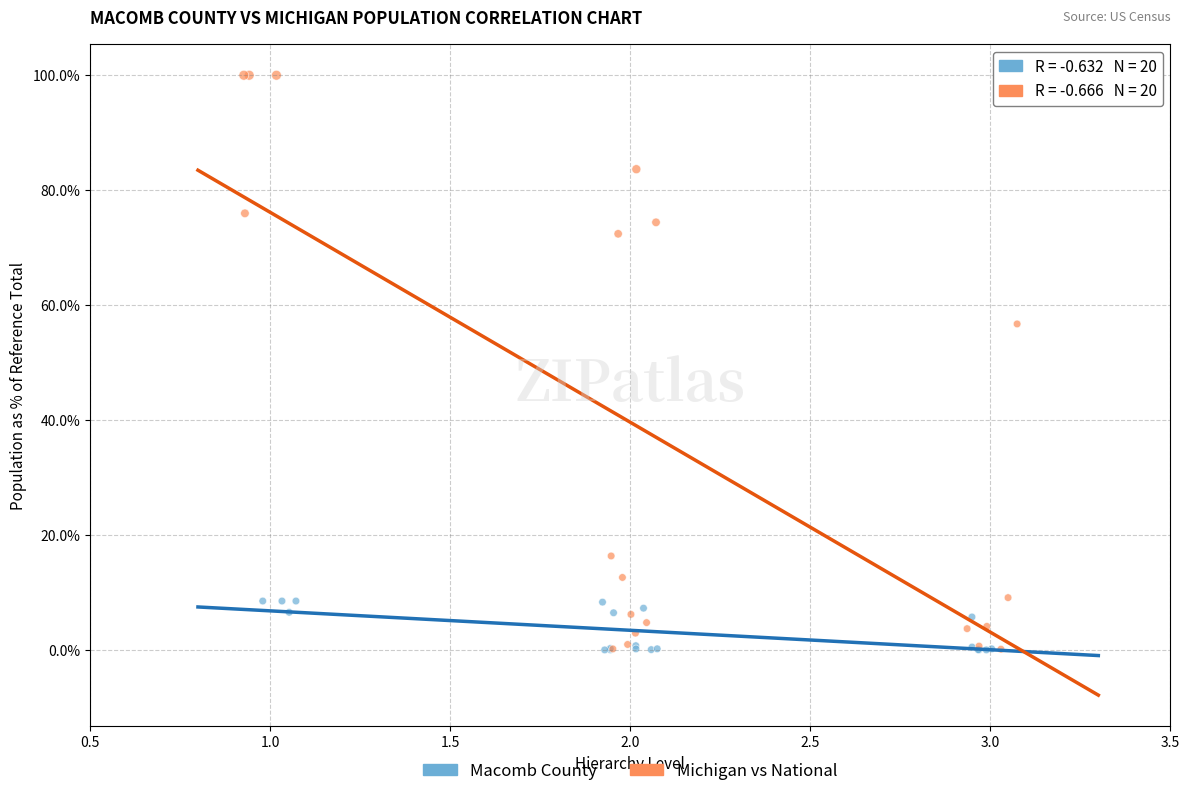

Which series reaches the maximum Y coordinate?

Michigan vs National